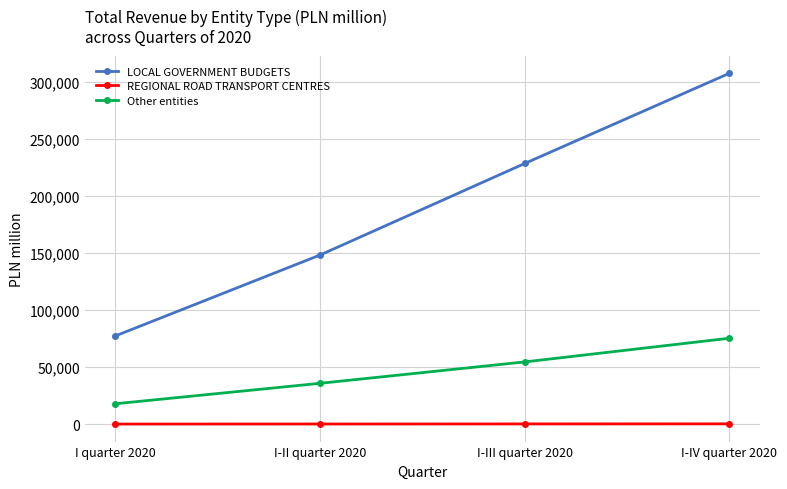

Which category has the lowest value in the LOCAL GOVERNMENT BUDGETS series?

I quarter 2020